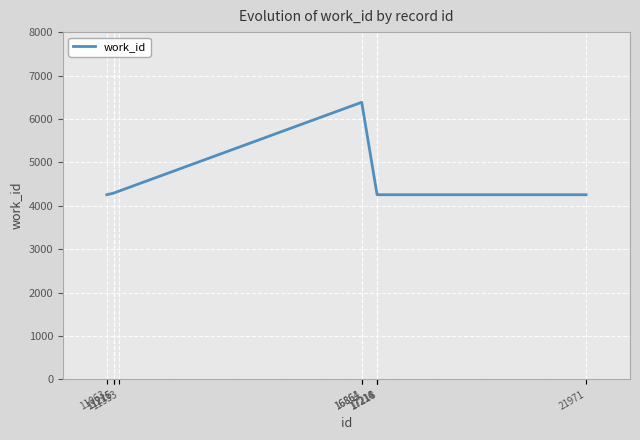

What is the difference between the maximum and minimum values?

2132